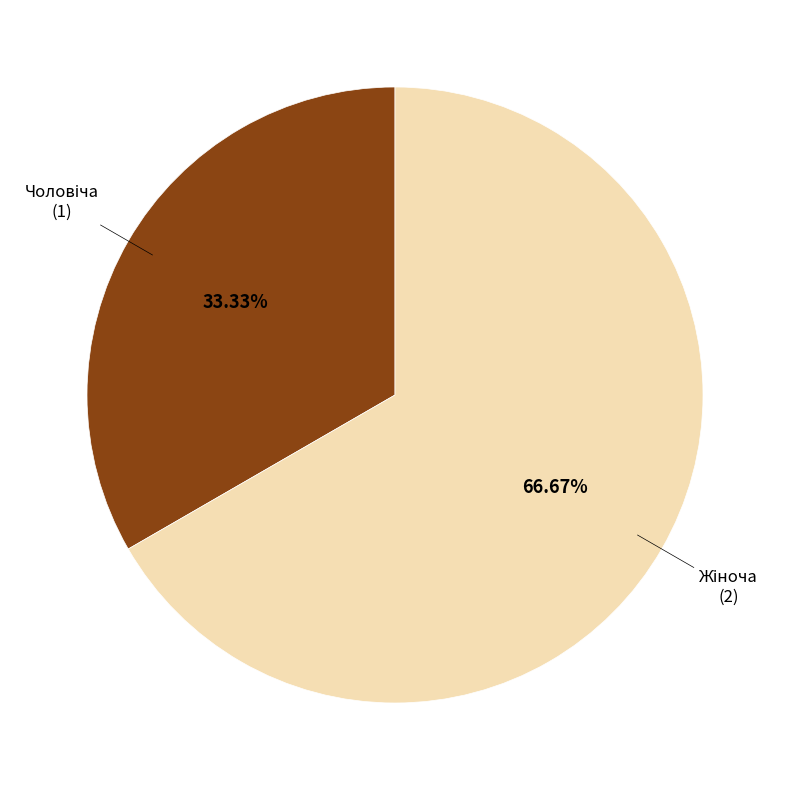

Is there any slice that represents more than half of the pie?

Yes